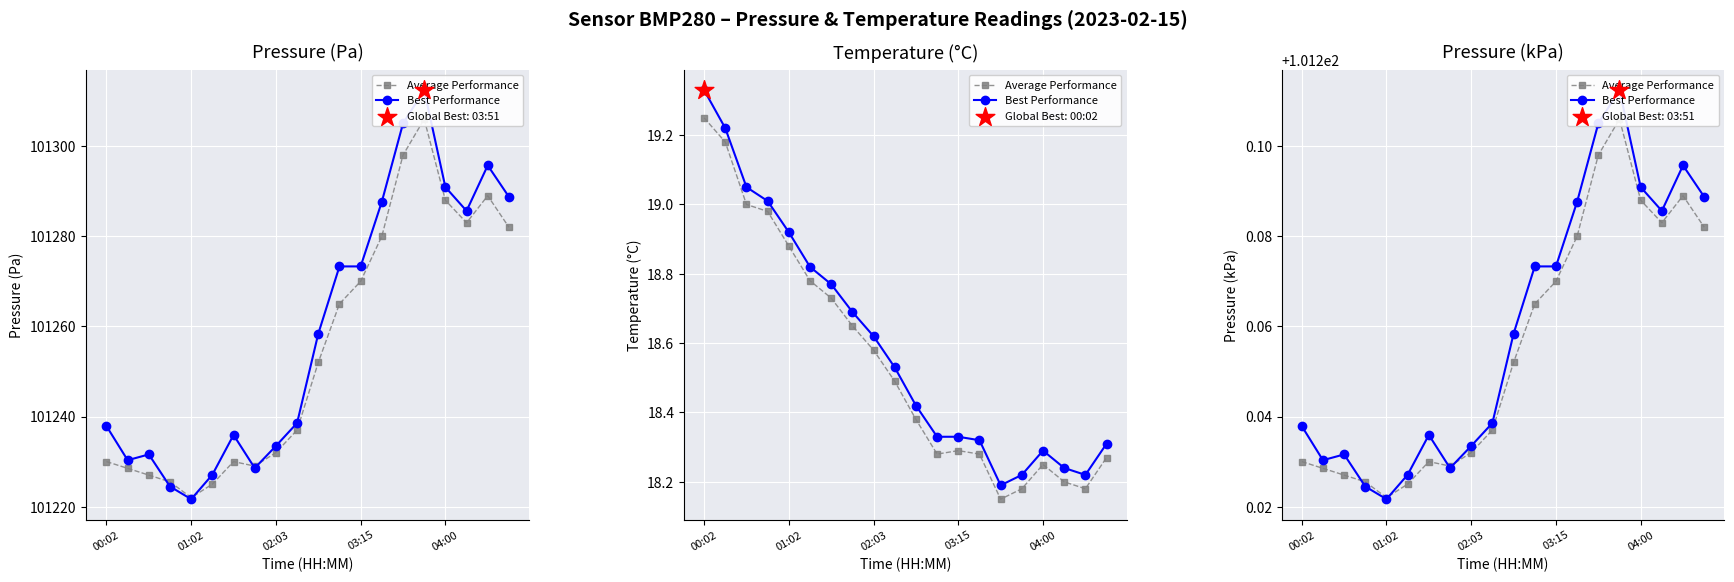

Is the value of Average Performance at 11 greater than the value of Best Performance at 16?

No